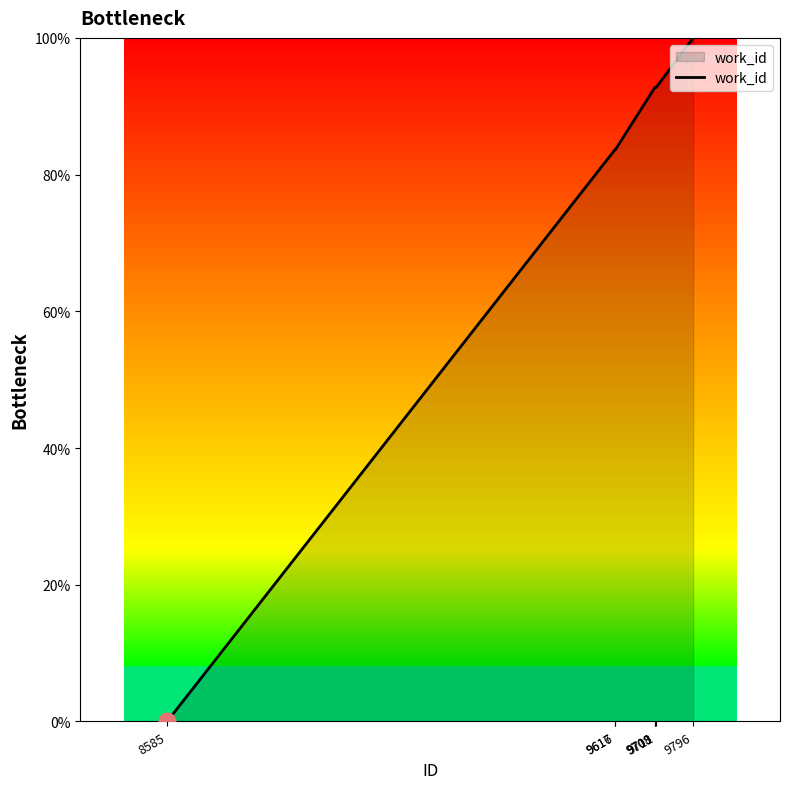

At which category does the chart reach its peak across all series?

9796